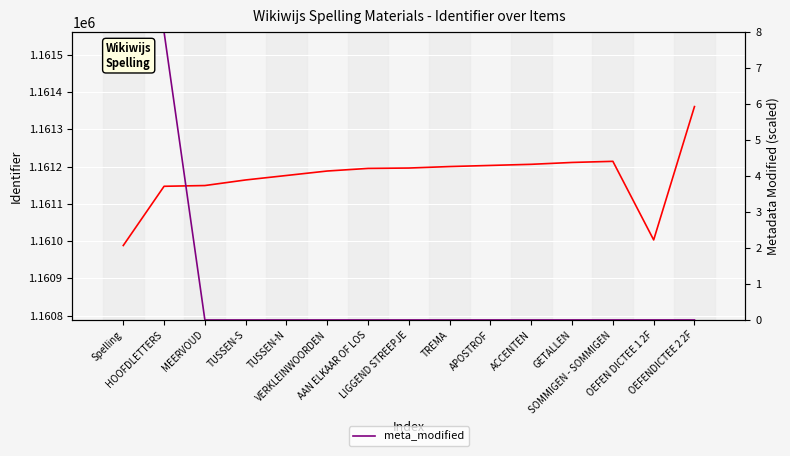

The value of Identifier at VERKLEINWOORDEN is 533413.4. True or false?

False